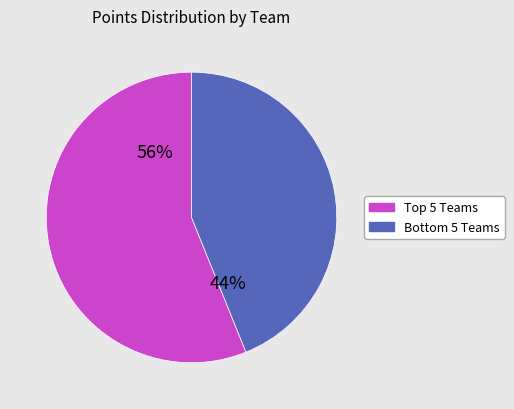

How many slices are in this pie chart?

2